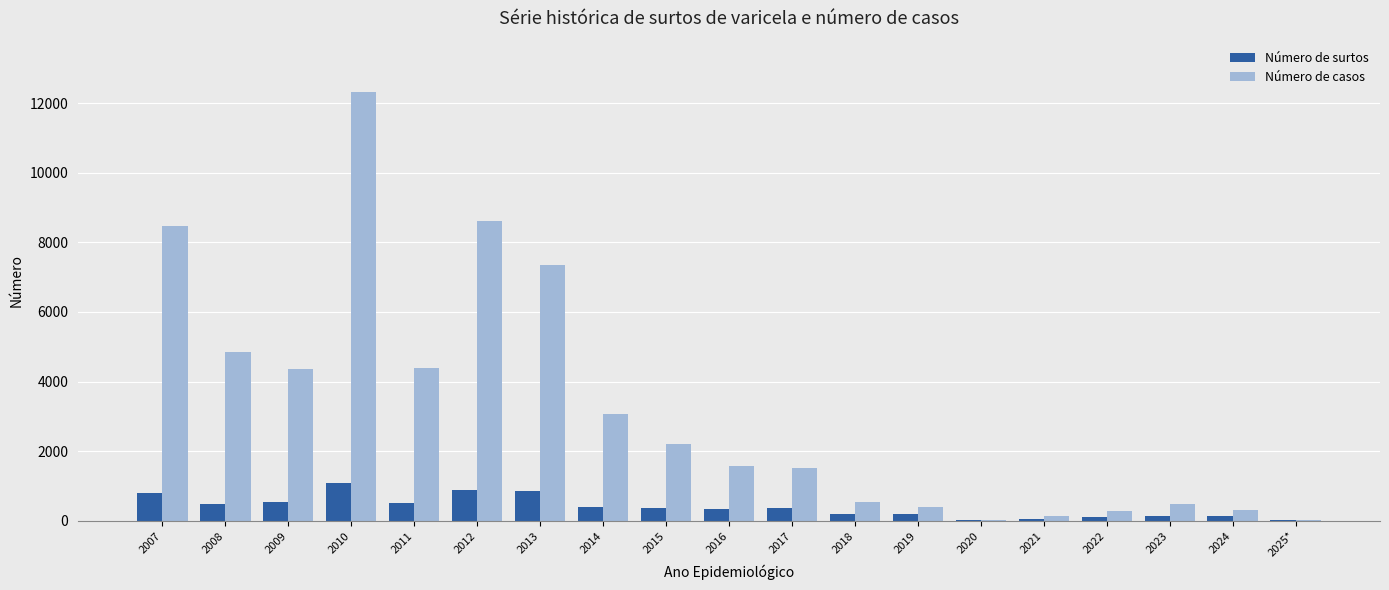

Which series has the largest range (max minus min)?

Número de casos